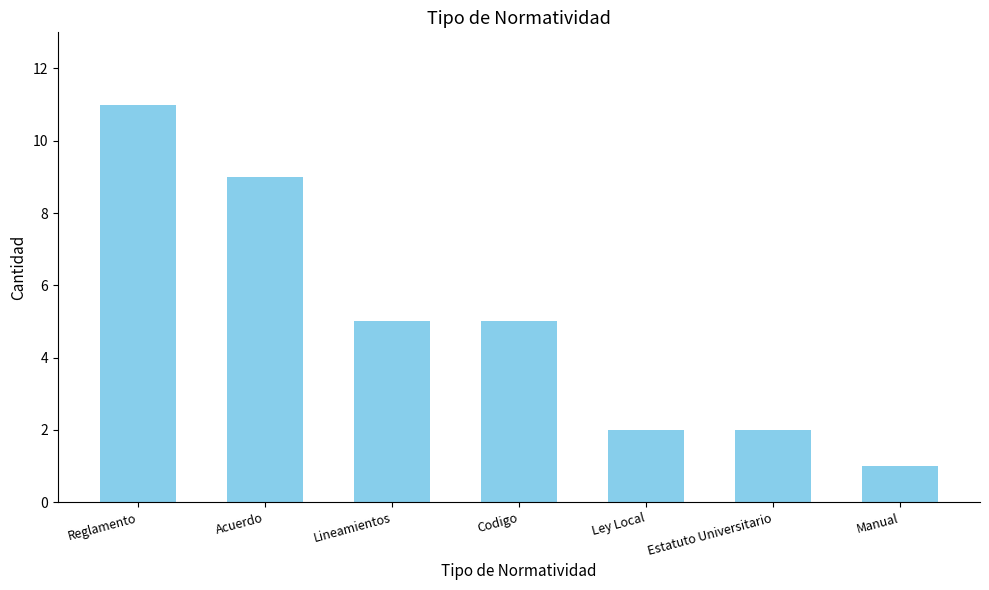

At which category does the chart reach its peak across all series?

Reglamento